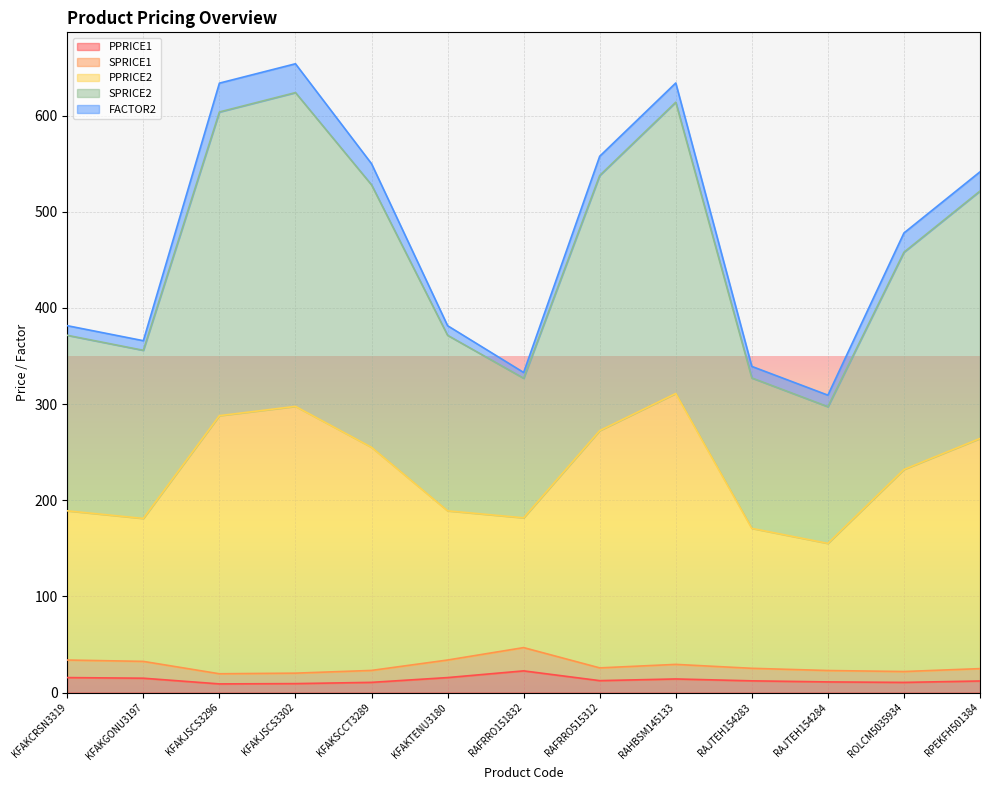

At which label does PPRICE1 reach its peak?

RAFRRO151832